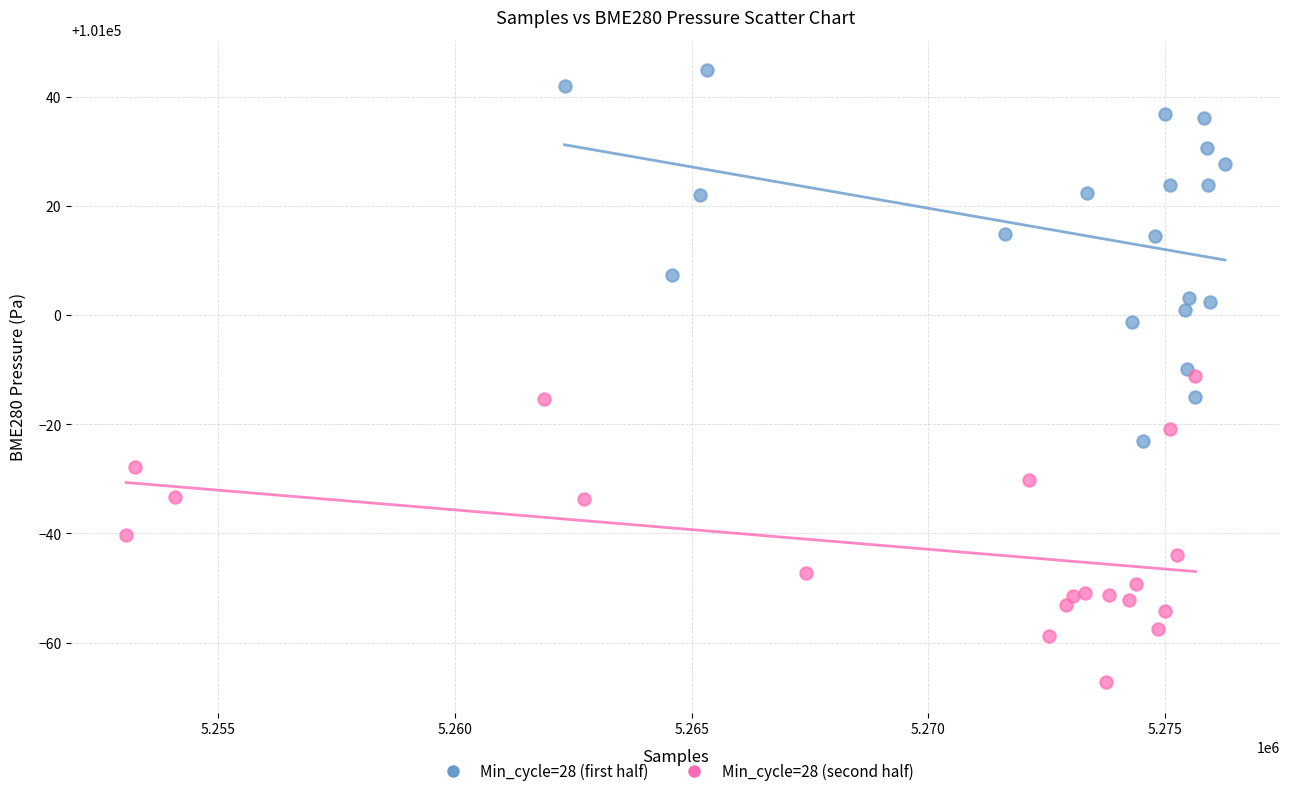

Which series reaches the maximum Y coordinate?

Min_cycle=28 (first half)